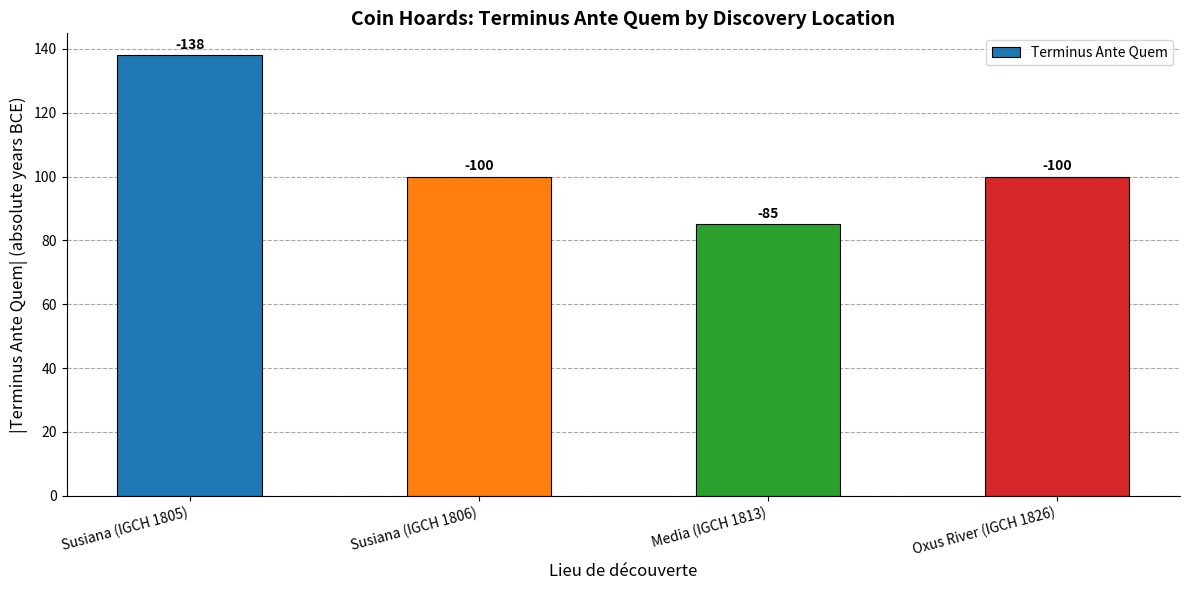

What is the label of the 2nd bar from the right?

Media (IGCH 1813)